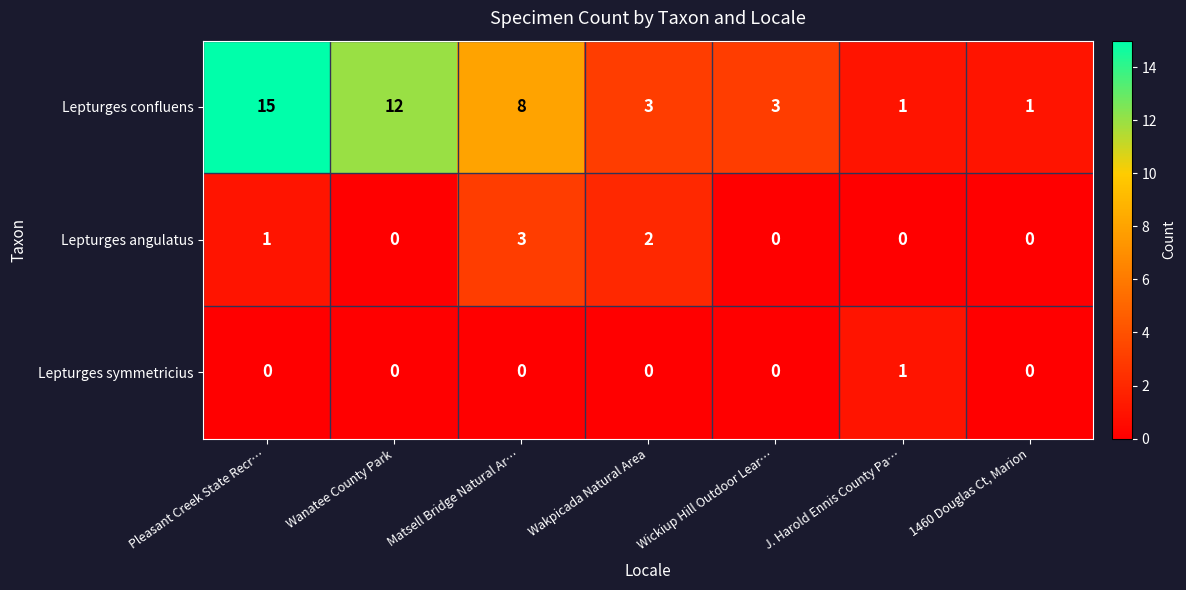

Reading left to right, list all the values displayed in this chart.

Lepturges confluens: 15	12	8	3	3	1	1
Lepturges angulatus: 1	0	3	2	0	0	0
Lepturges symmetricius: 0	0	0	0	0	1	0